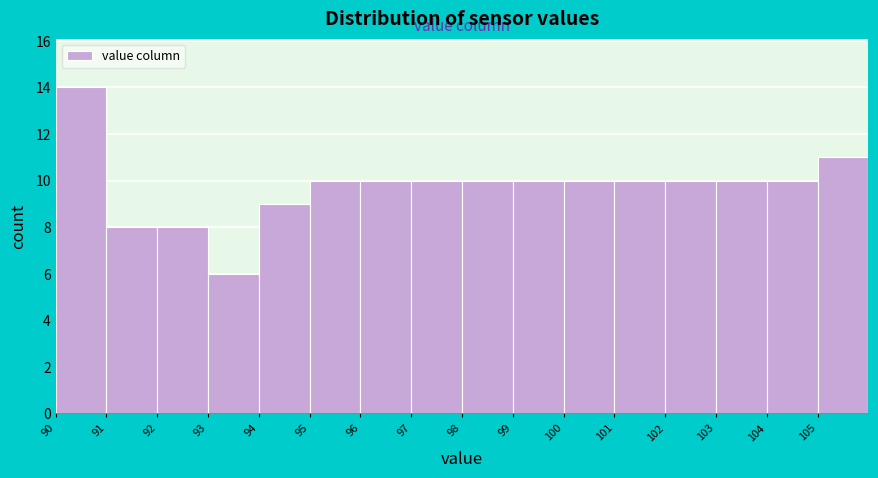

Reading left to right, list every bar in this chart as the range it spans on the x-axis followed by its height. The values are not printed on the chart, so give them approximately, as read against the axis.

90 to 91: 14
91 to 92: 8
92 to 93: 8
93 to 94: 6
94 to 95: 9
95 to 96: 10
96 to 97: 10
97 to 98: 10
98 to 99: 10
99 to 100: 10
100 to 101: 10
101 to 102: 10
102 to 103: 10
103 to 104: 10
104 to 105: 10
105 to 106: 11